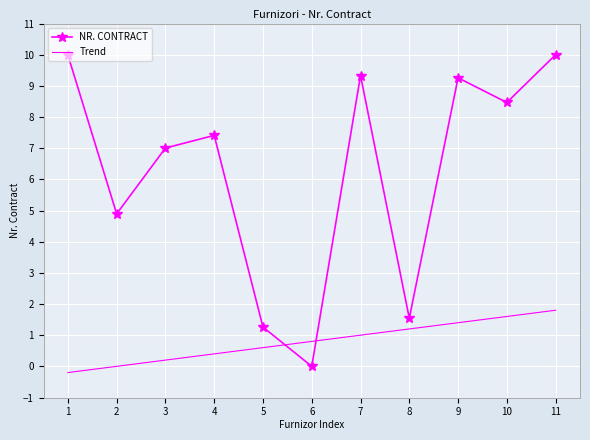

Rank the series by their average value, from highest to lowest.

NR. CONTRACT, Trend